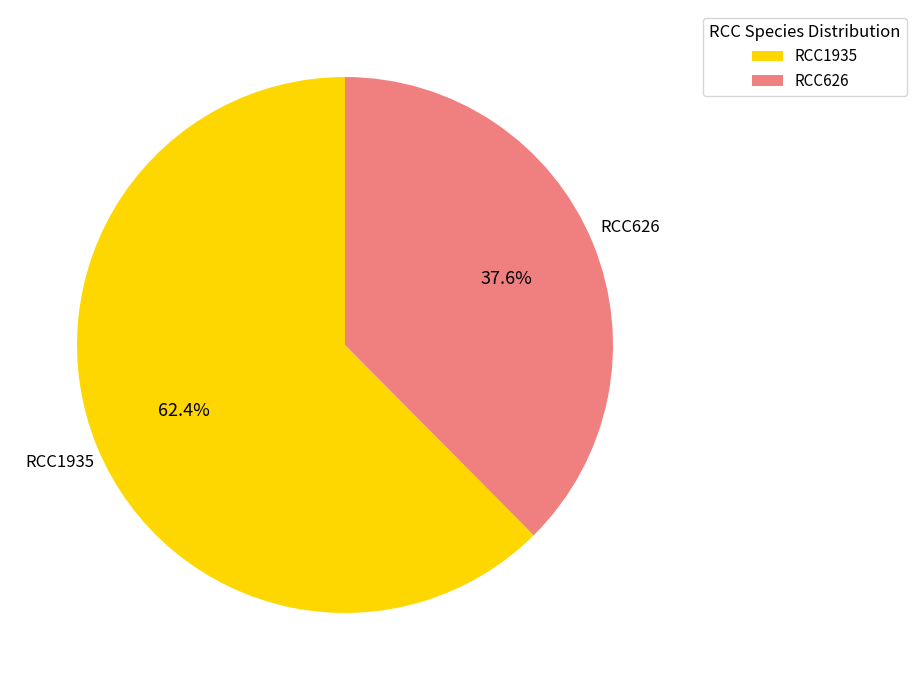

Which category accounts for the majority?

RCC1935